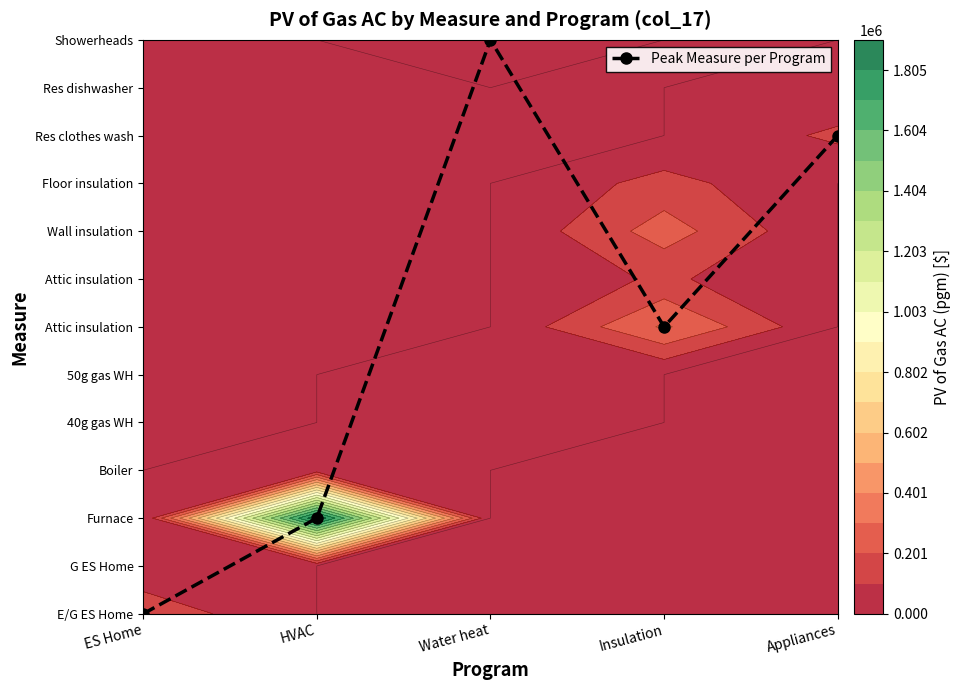

Reading left to right, what are all the values shown in this chart?

0	2	12	6	10